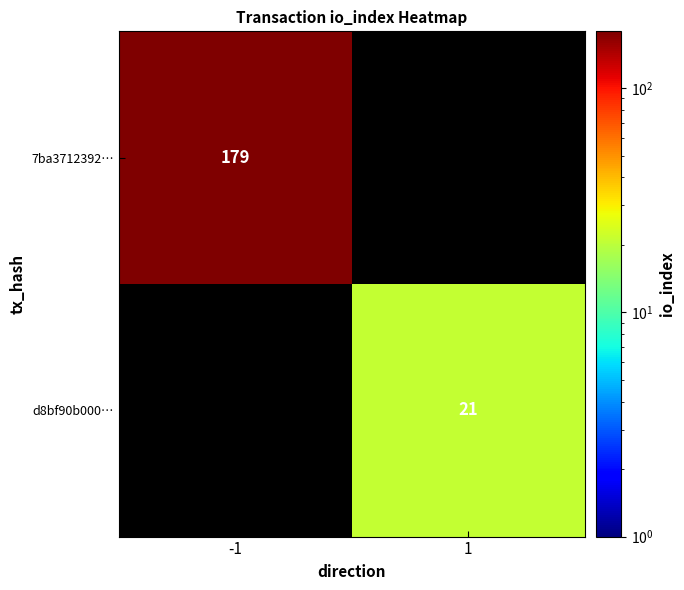

Is the value of 7ba3712392… at -1 greater than the value of d8bf90b000… at 1?

Yes